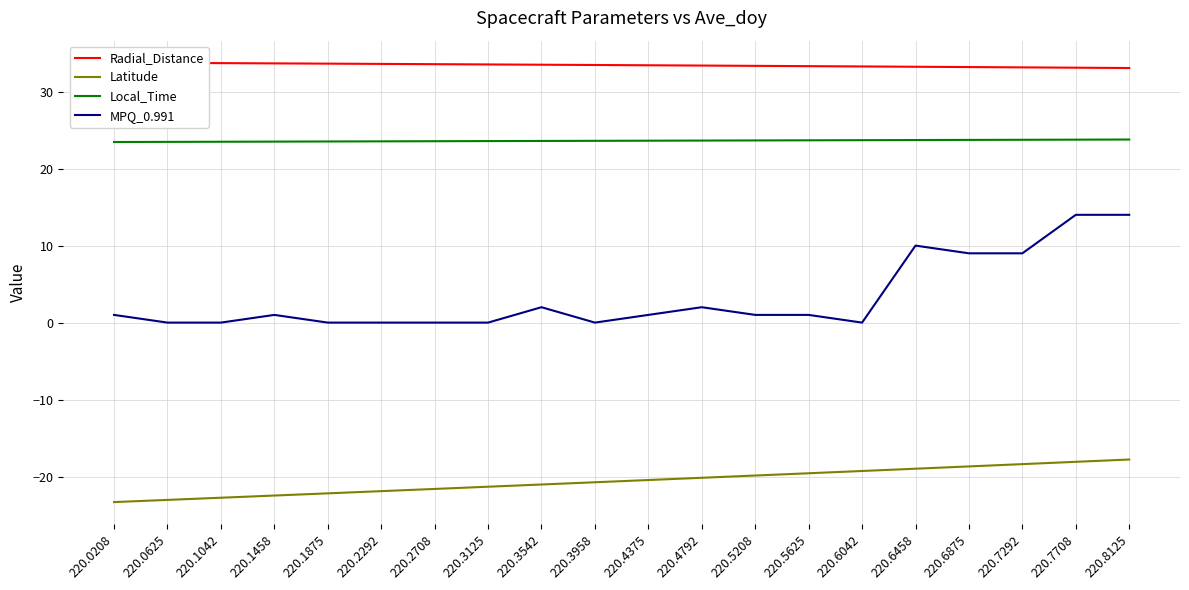

Is this an area chart (filled region under the line)?

No